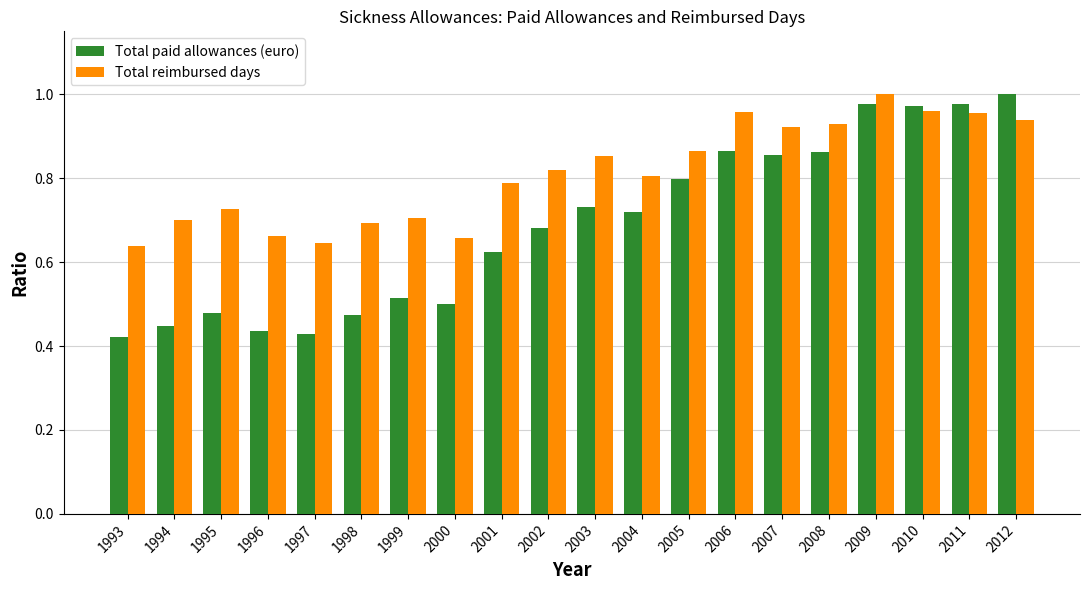

At which label does Total reimbursed days reach its minimum?

1993